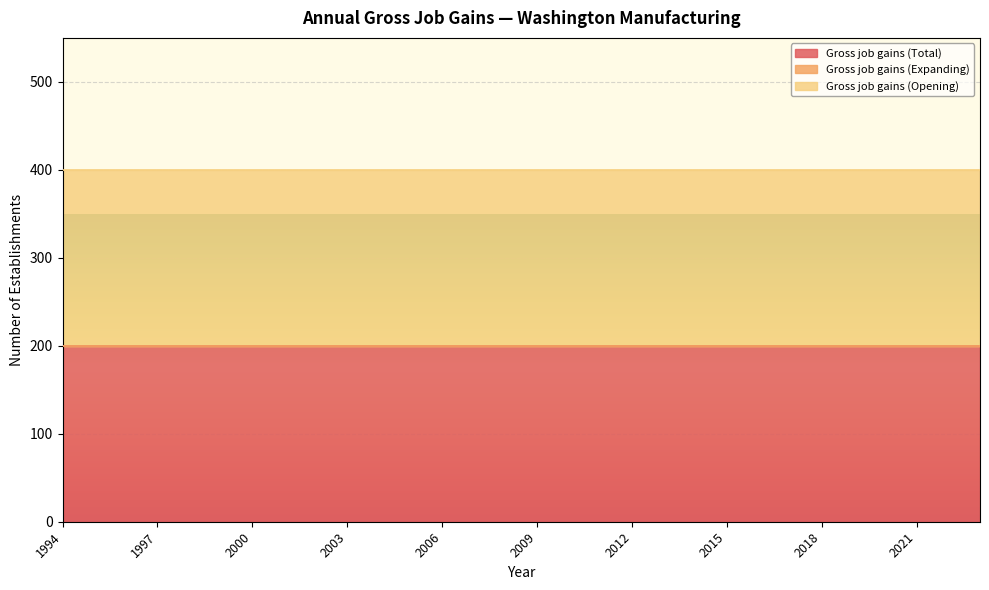

True or false: Gross job gains (Total) and Gross job gains (Opening) cross at least once.

False